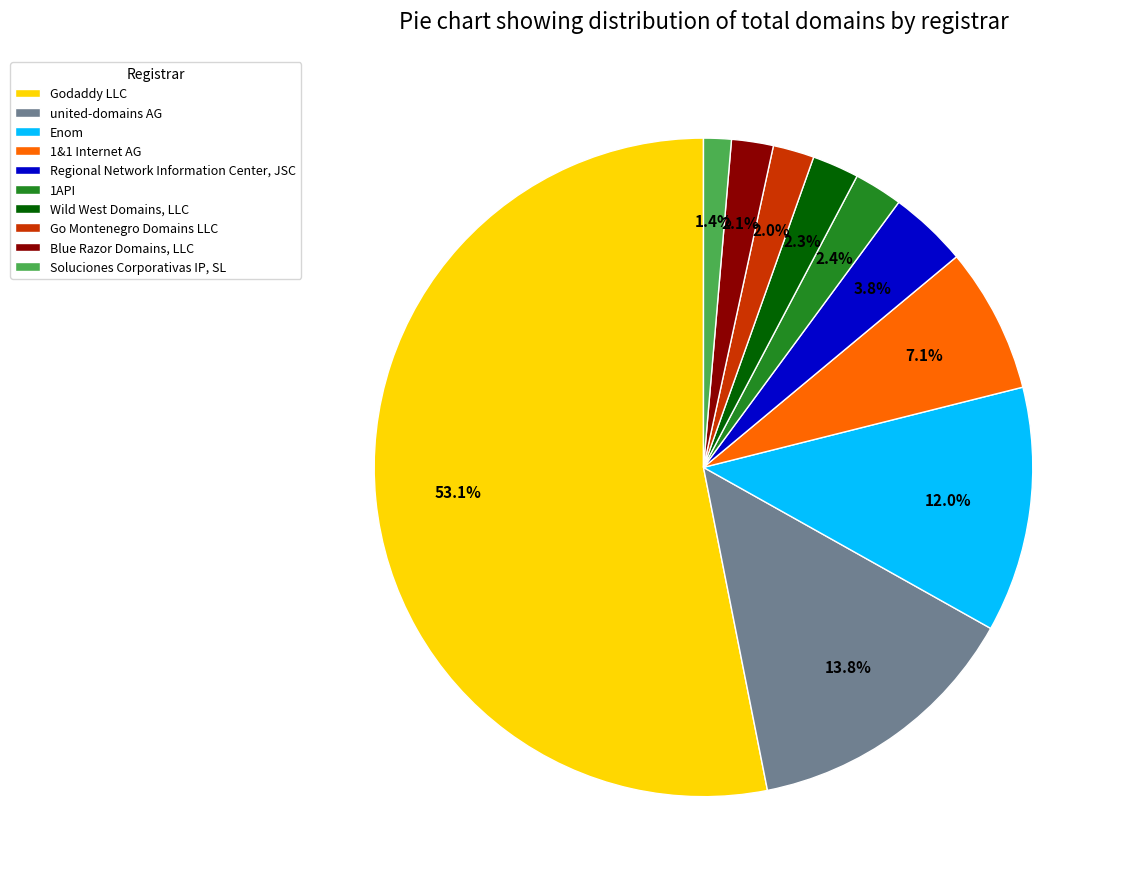

What is the total percentage of Go Montenegro Domains LLC and Godaddy LLC?

55.1%